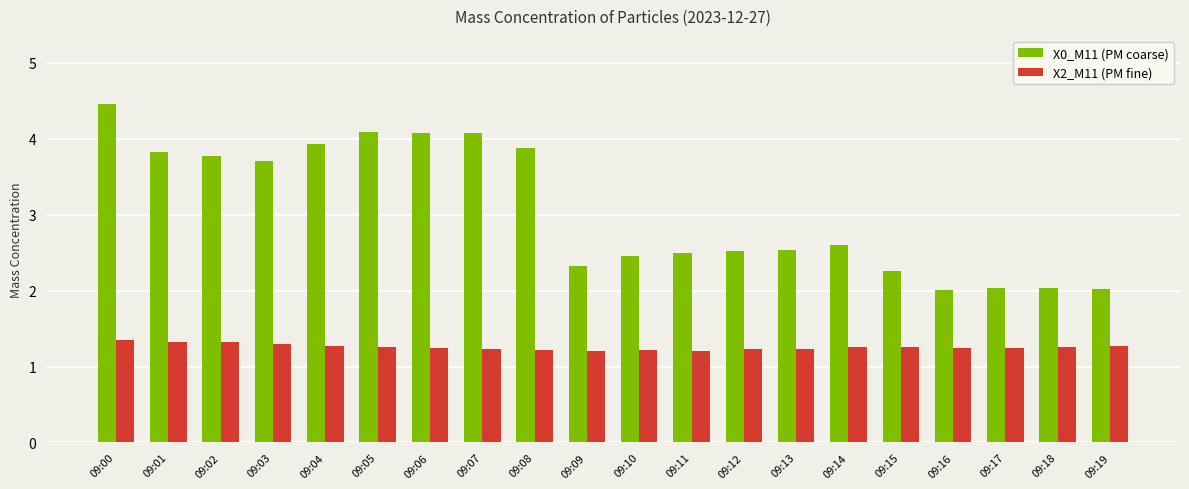

What is the sum of all X0_M11 (PM coarse) values?

61.1